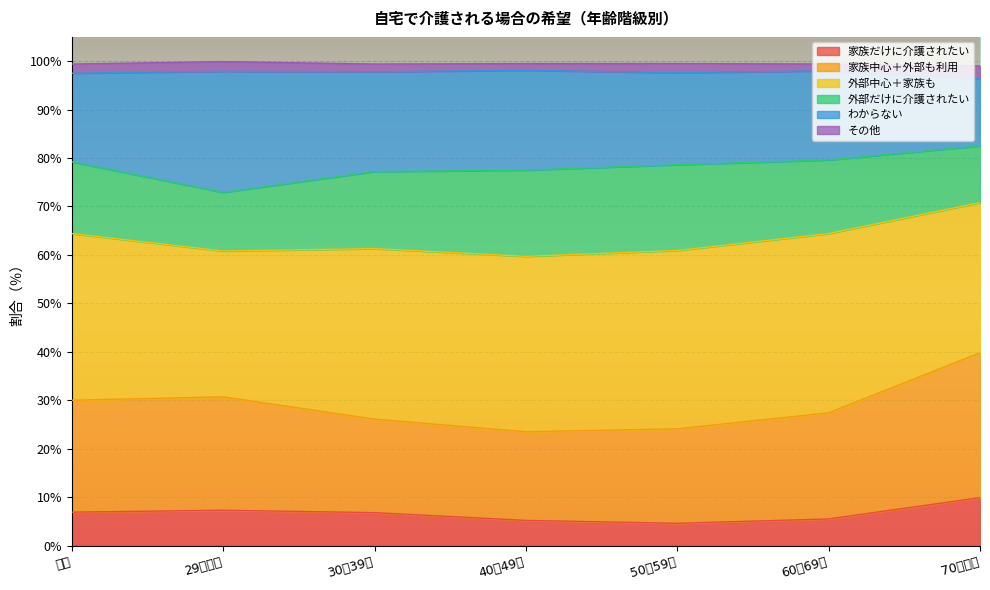

The value of 家族だけに介護されたい at 40～49歳 is 5.2. True or false?

True